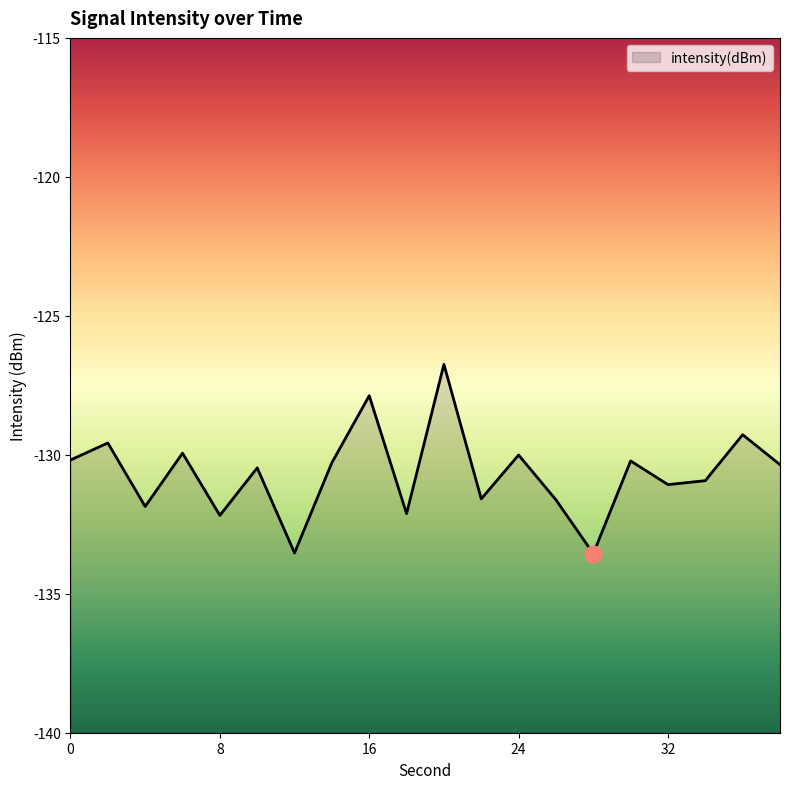

Reading right to left, what are all the values shown in this chart?

38=-130.4	36=-129.3	34=-130.9	32=-131.1	30=-130.2	28=-133.6	26=-131.6	24=-130.0	22=-131.6	20=-126.7	18=-132.1	16=-127.9	14=-130.3	12=-133.5	10=-130.5	8=-132.2	6=-129.9	4=-131.9	2=-129.6	0=-130.2